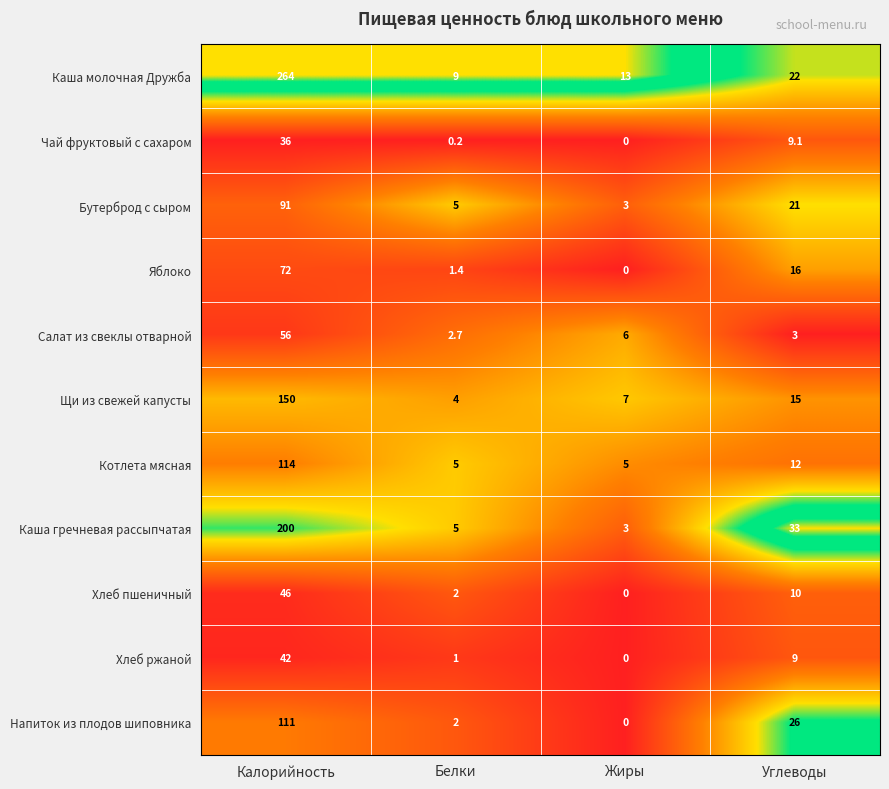

Which series has the largest total across all categories?

Каша молочная Дружба